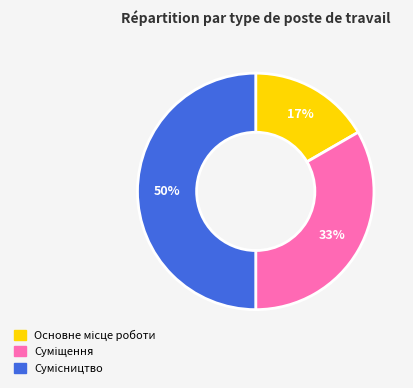

To the nearest percent, what is the average slice percentage?

33%